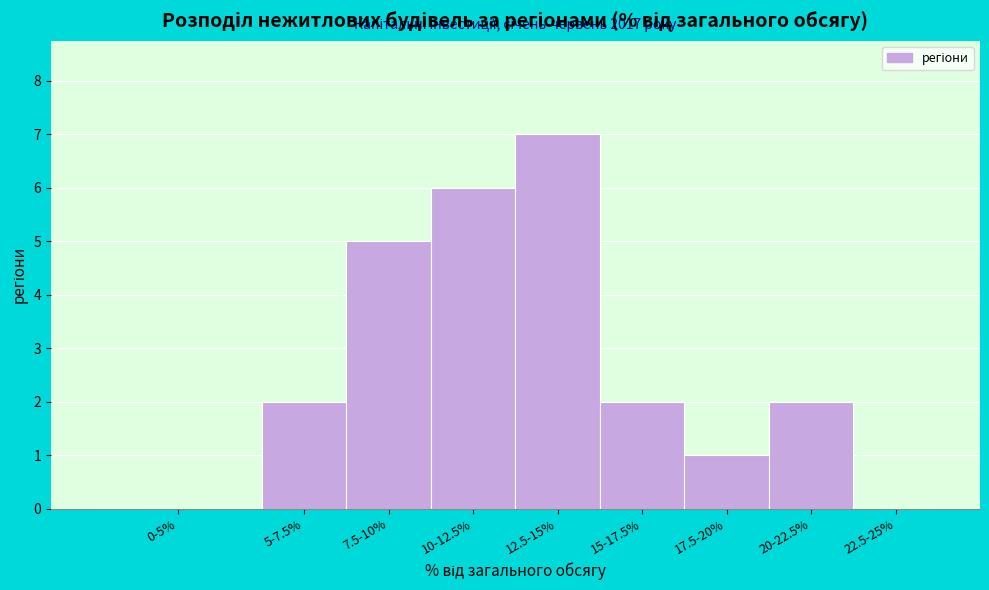

Reading right to left, extract all data points from this chart.

22.5-25%=0	20-22.5%=2	17.5-20%=1	15-17.5%=2	12.5-15%=7	10-12.5%=6	7.5-10%=5	5-7.5%=2	0-5%=0